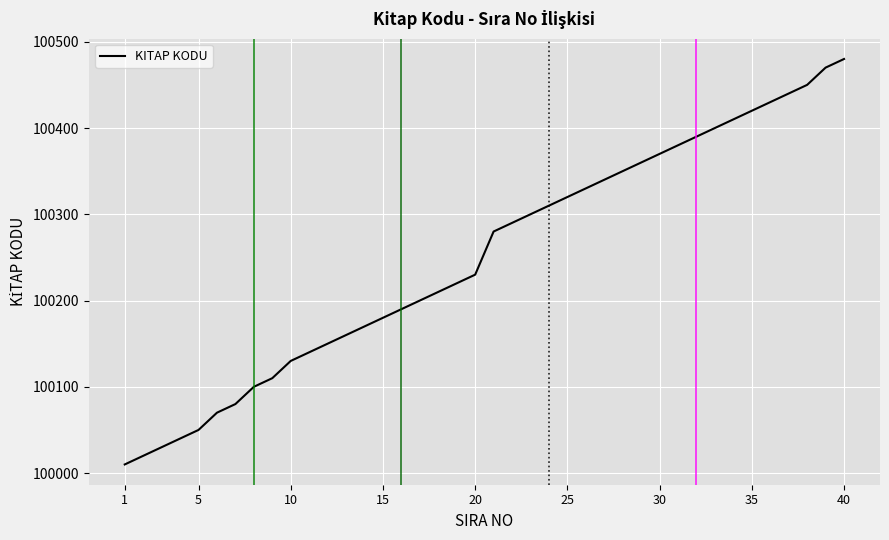

Count the number of data series in this chart.

1